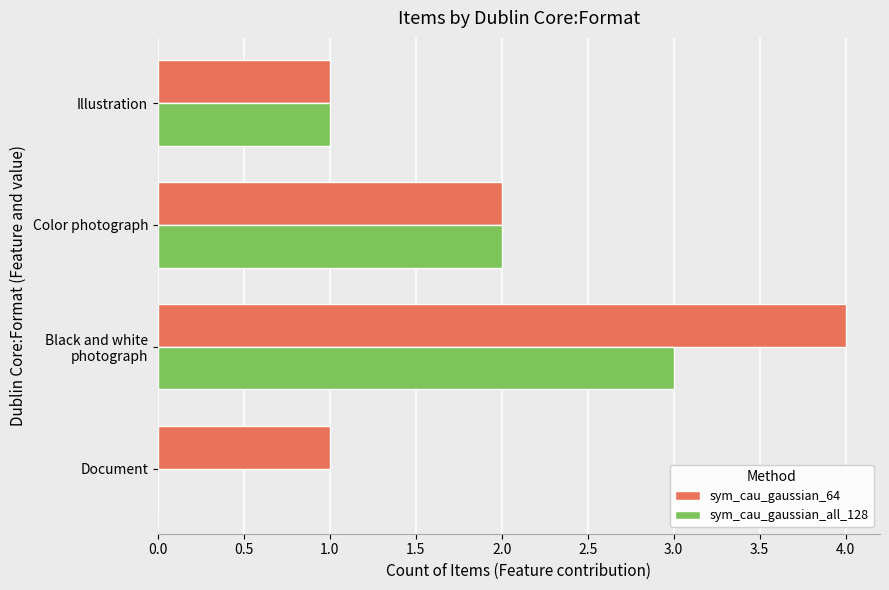

Which series has the largest total across all categories?

sym_cau_gaussian_64